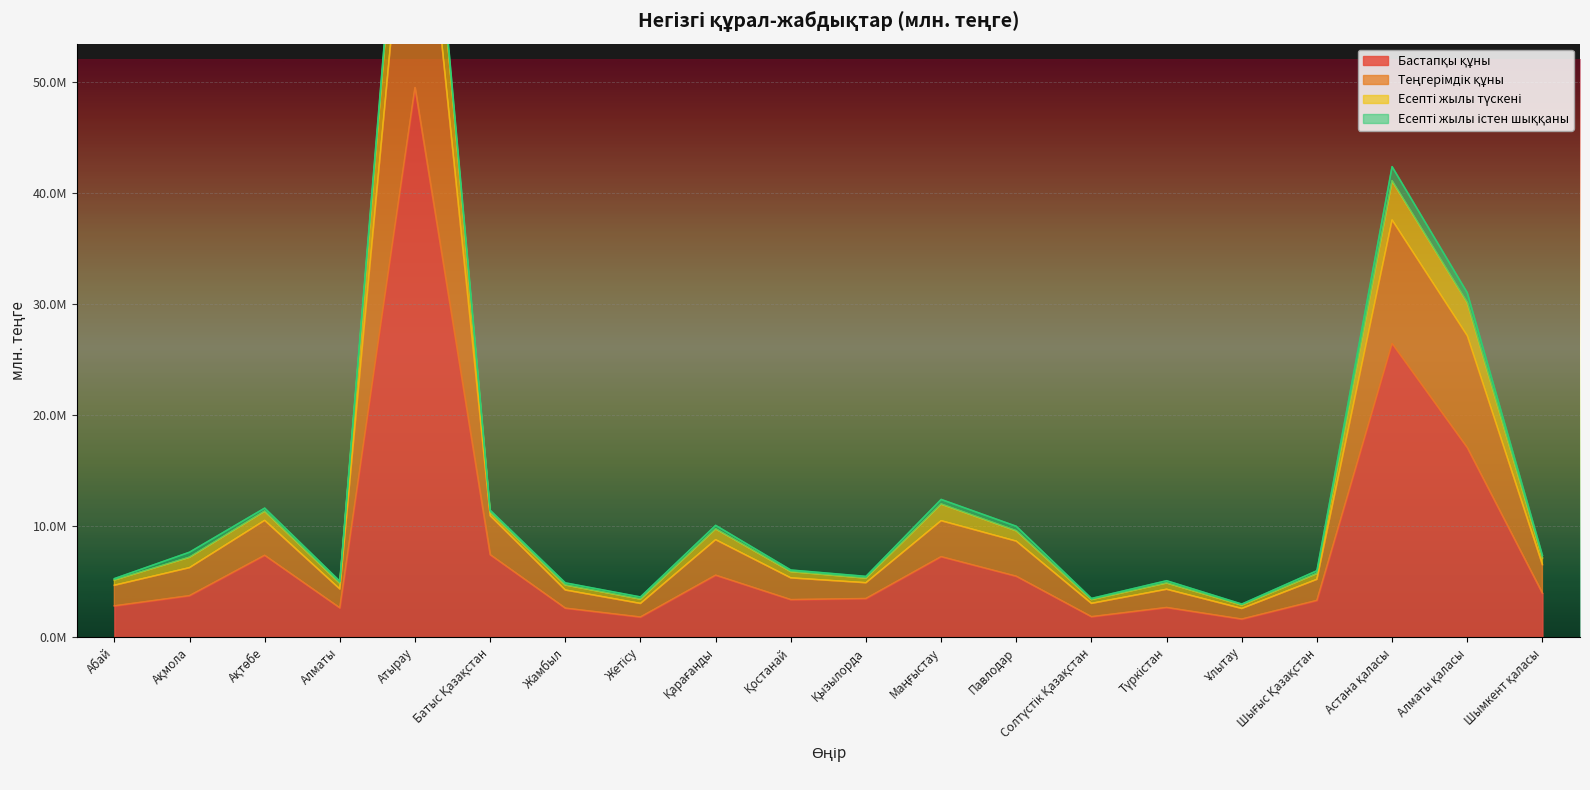

At which category does Теңгерімдік құны reach its first local peak?

Ақтөбе